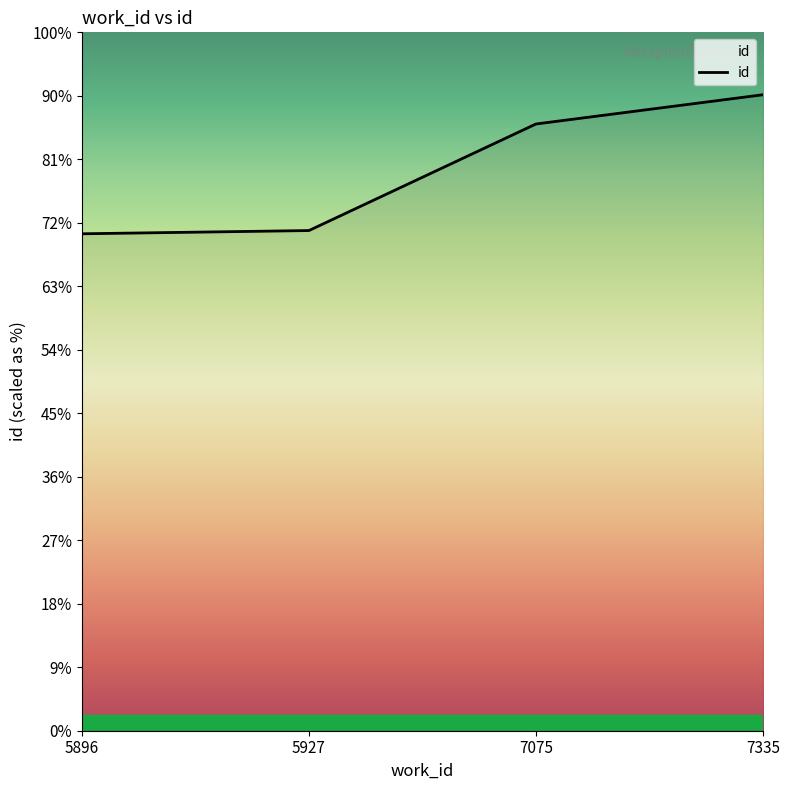

Which category has the highest value across all series?

7335